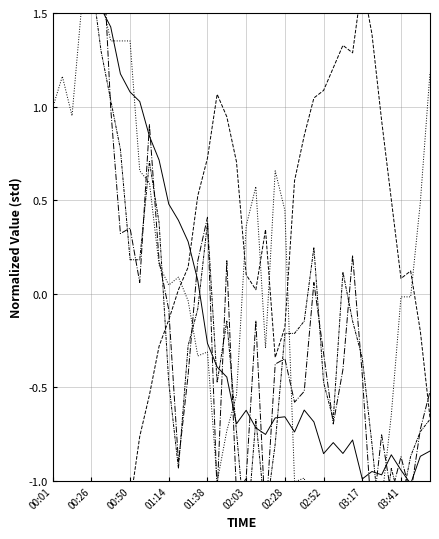

True or false: BME280_pressure and SDS_P1 intersect in this chart.

True